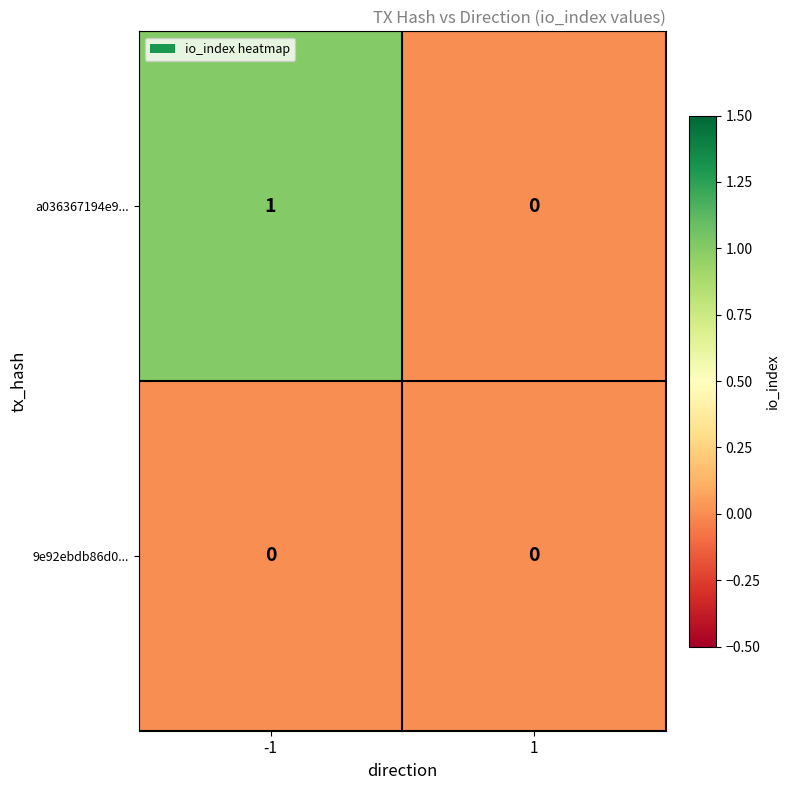

The a036367194e9... series shows -1 at 1. True or false?

False